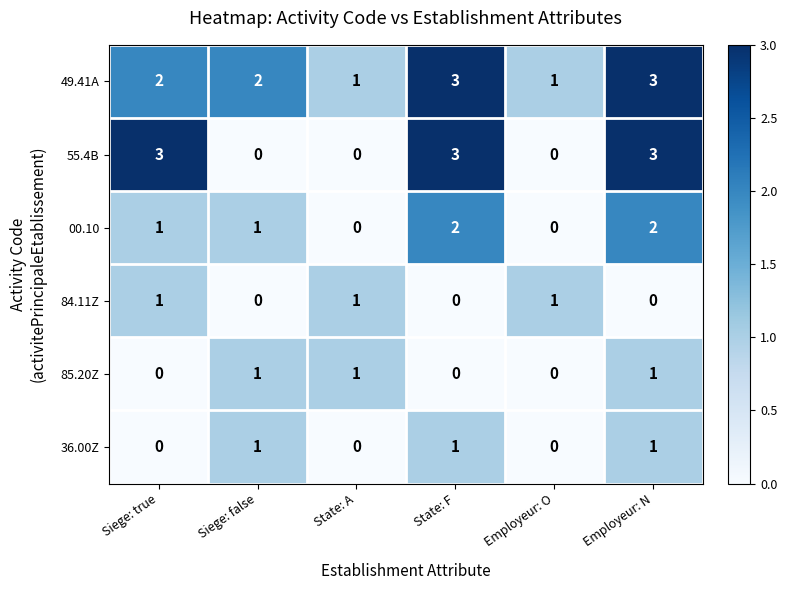

The value of 55.4B at State: F is 3. True or false?

True